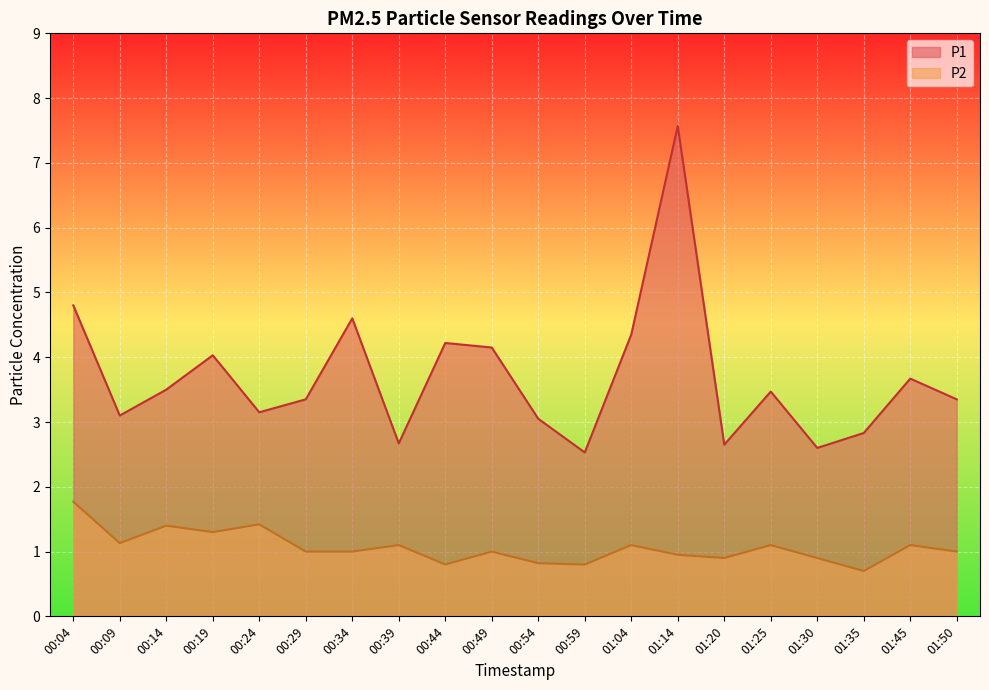

At which label is P1 closest to 5?

00:04